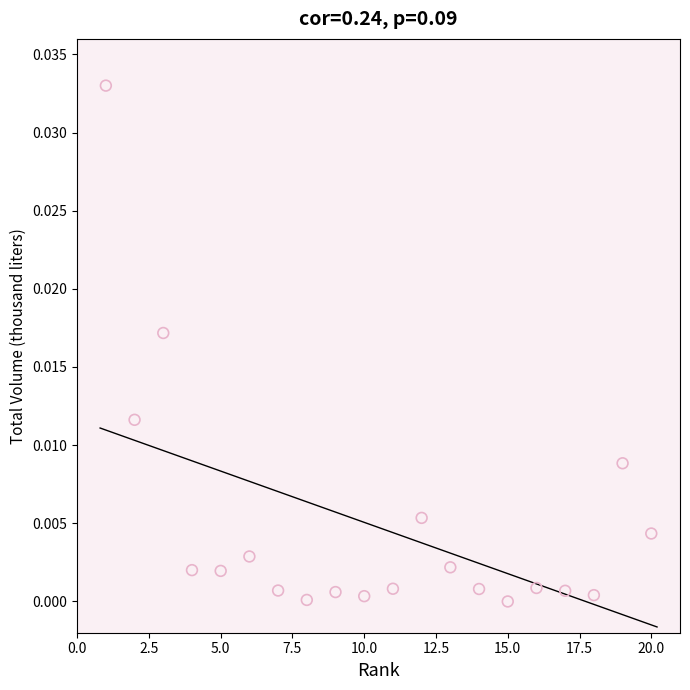

What is the range of X values (max minus min)?

19.0